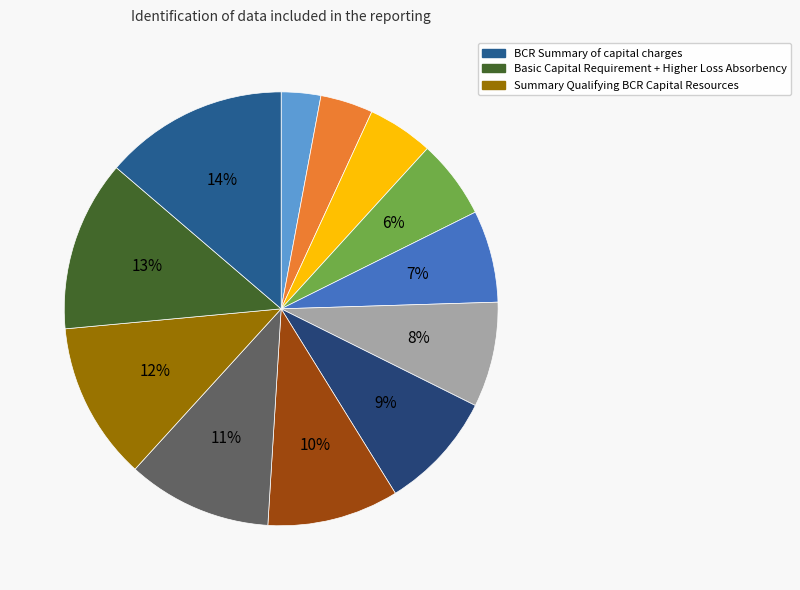

To the nearest percent, what is the difference between the largest and smallest slice percentages?

11%